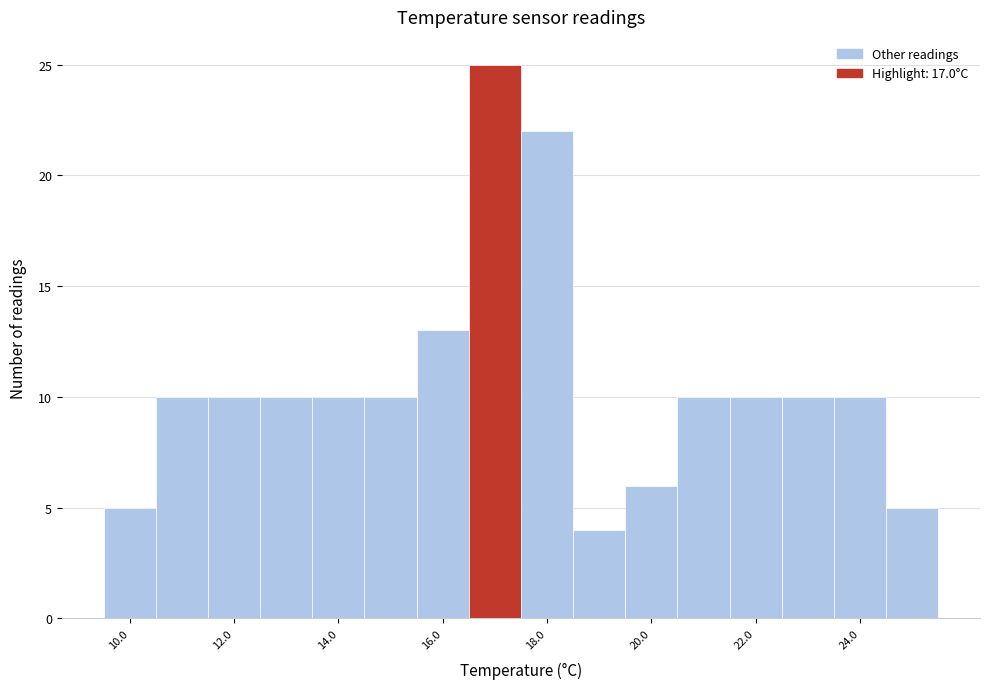

How tall is the bar that spans 16.5 to 17.5 on the x-axis? Neither the bar edges nor the heights are printed on the chart, so give them approximately, as read against the axes.

25